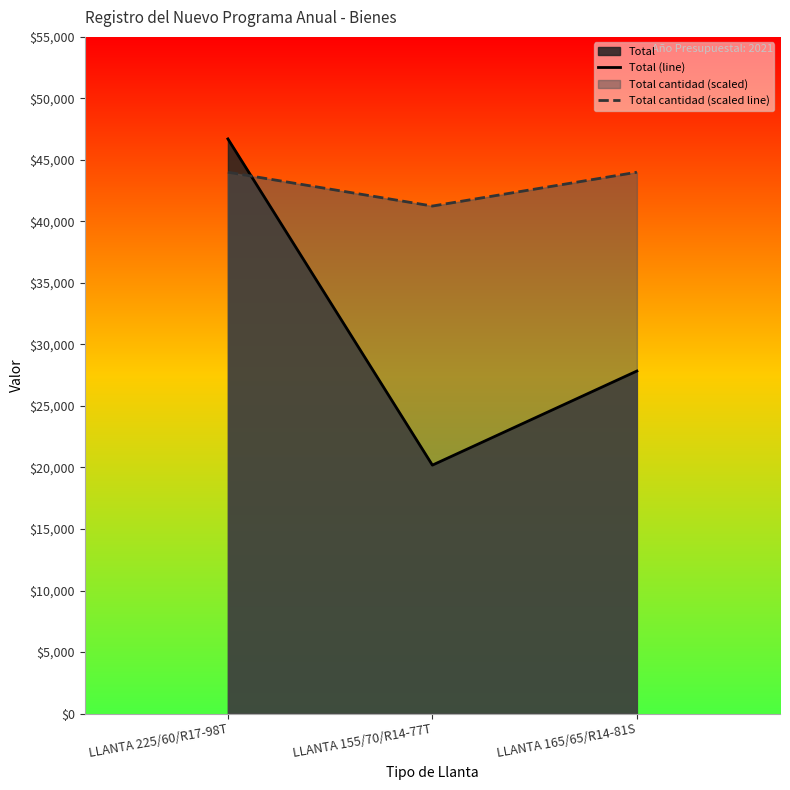

What is the maximum value shown in the chart?

46706.6